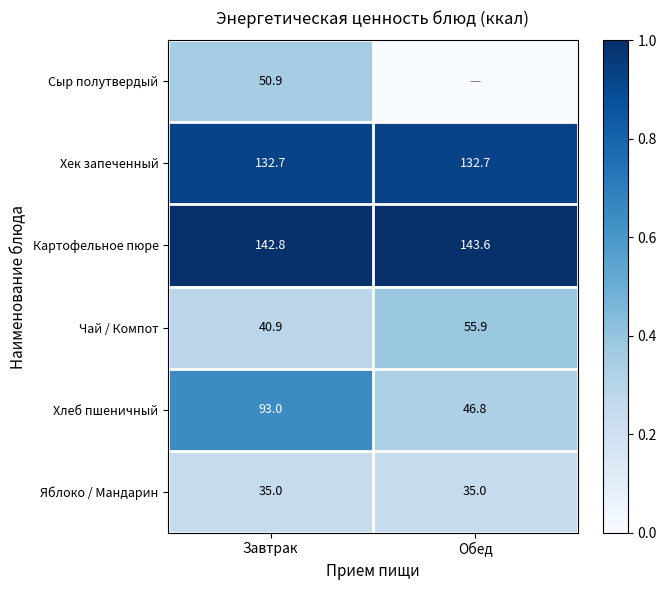

Which category has the highest value in the Картофельное пюре series?

Обед